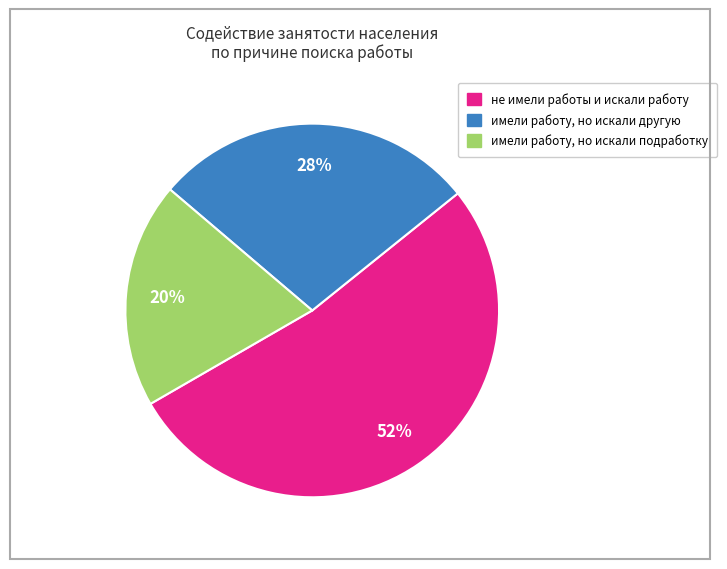

Which slice is the largest?

не имели работы и искали работу